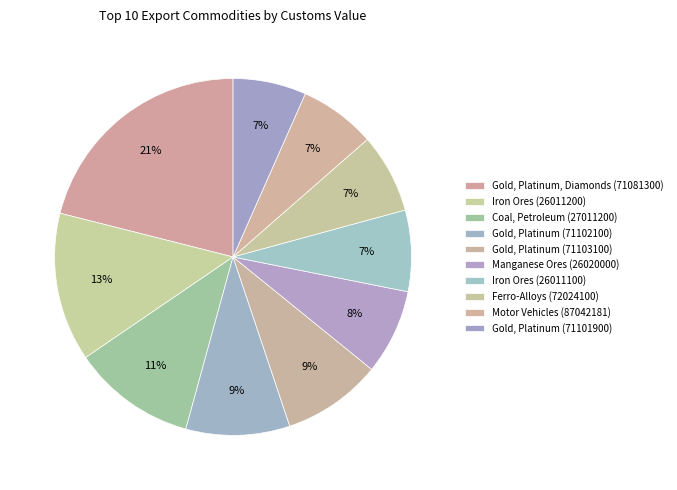

To the nearest percent, what is the difference between the largest and smallest slice percentages?

14%